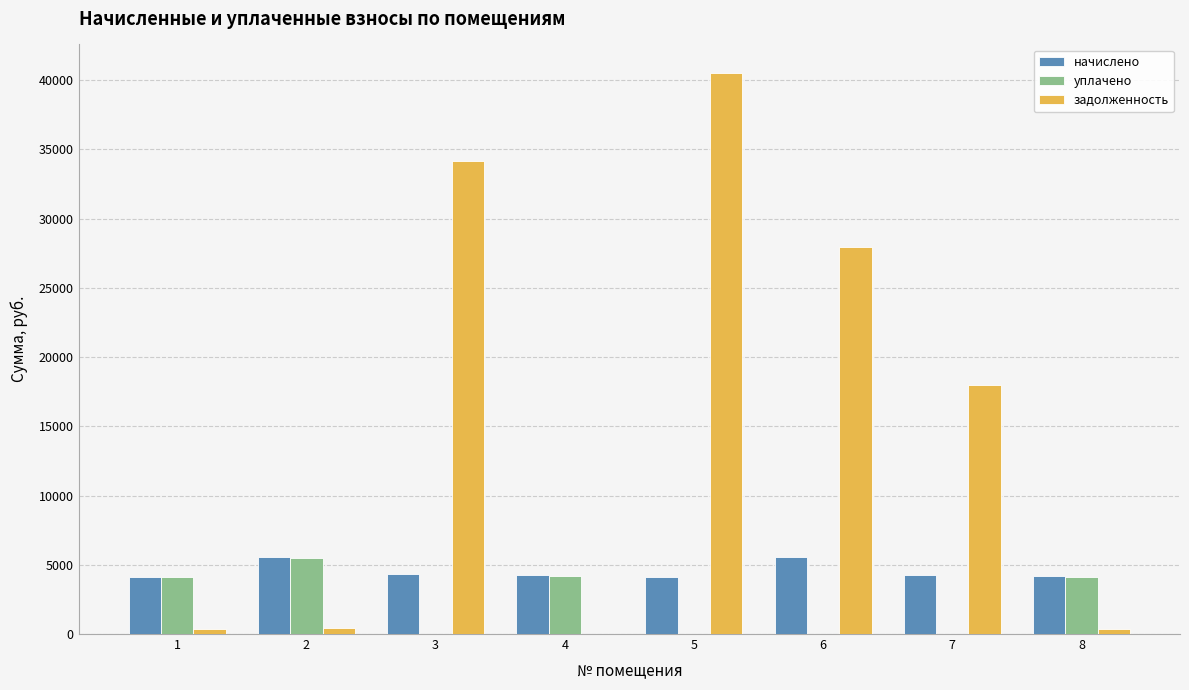

What are all the series names shown in the legend?

начислено, уплачено, задолженность